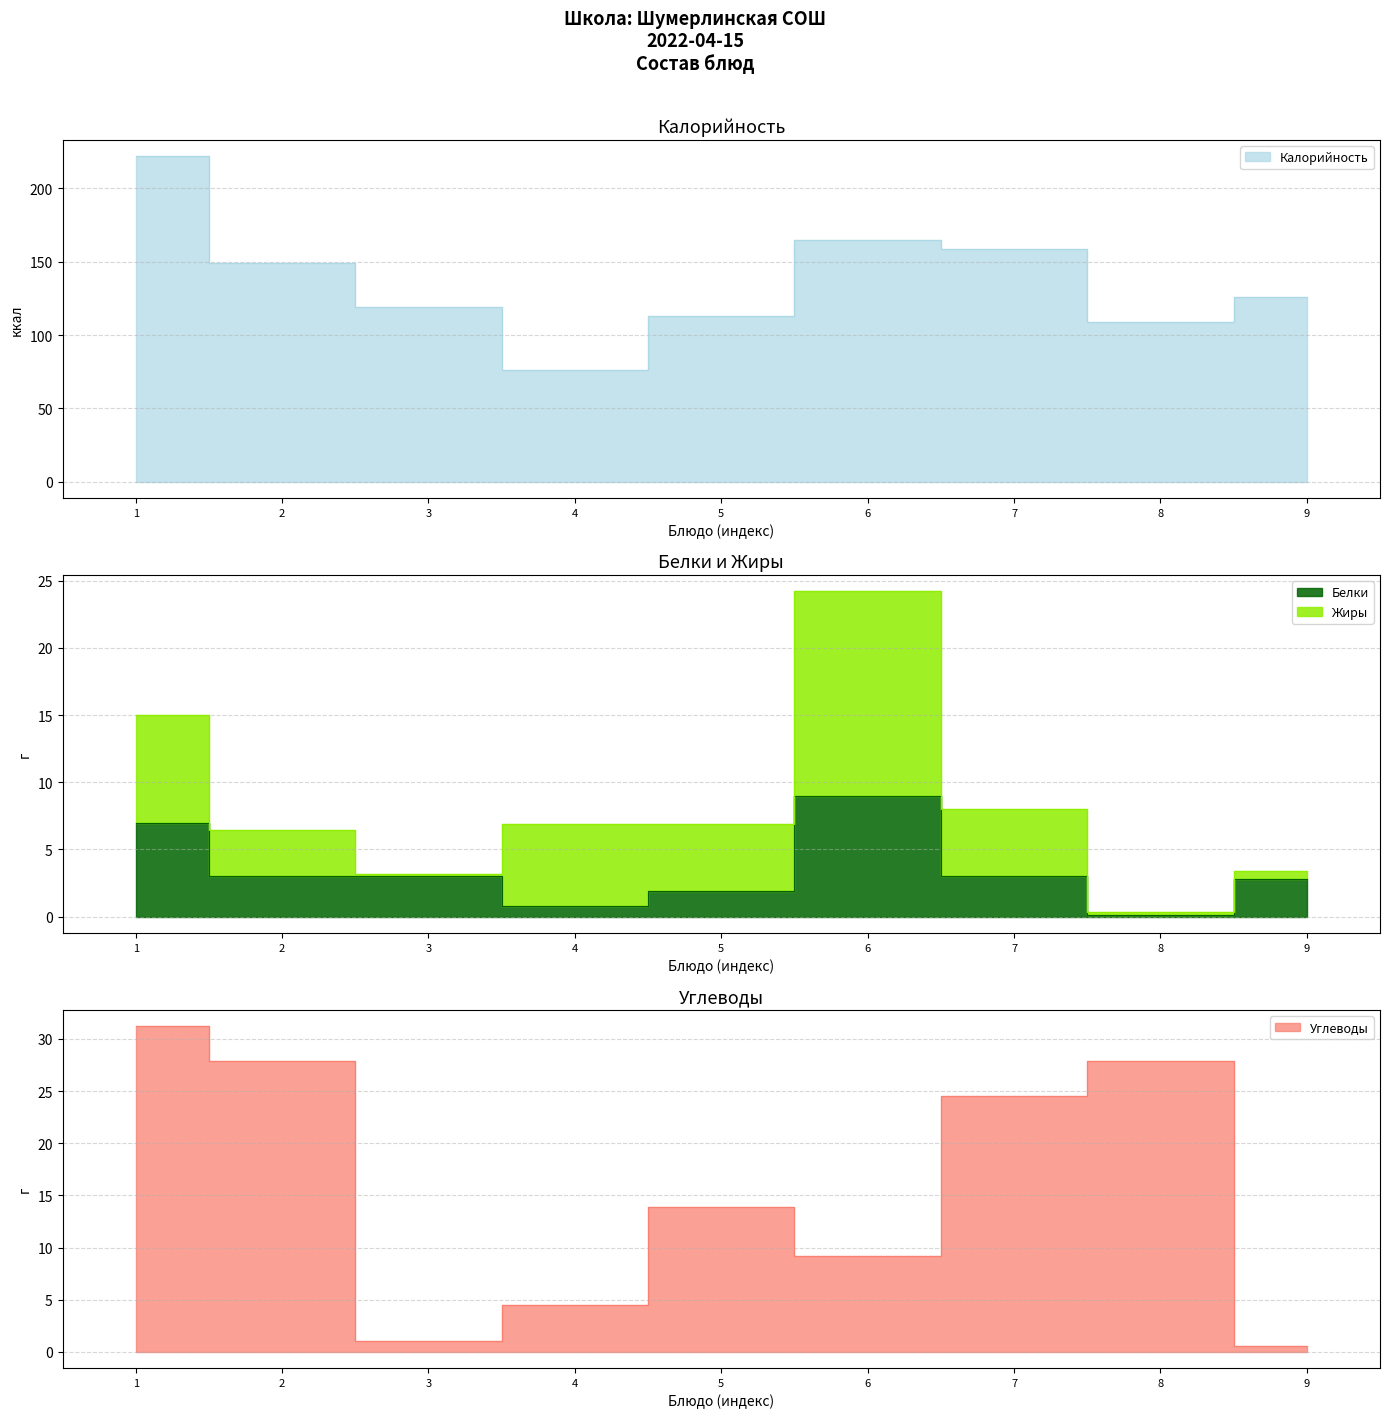

What is the minimum value for Белки?

0.2